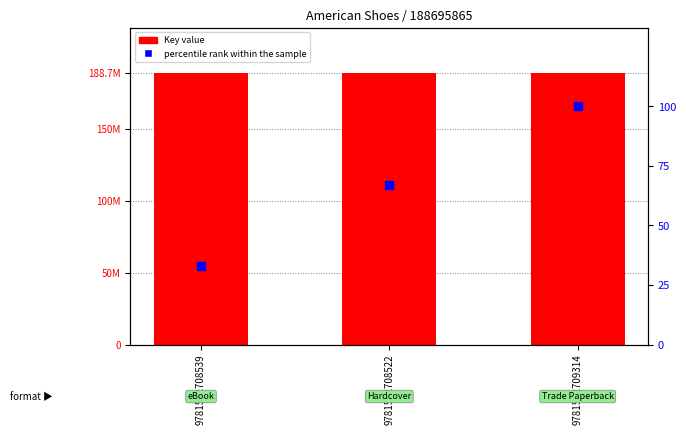

Which series contains the highest Y value?

Key value